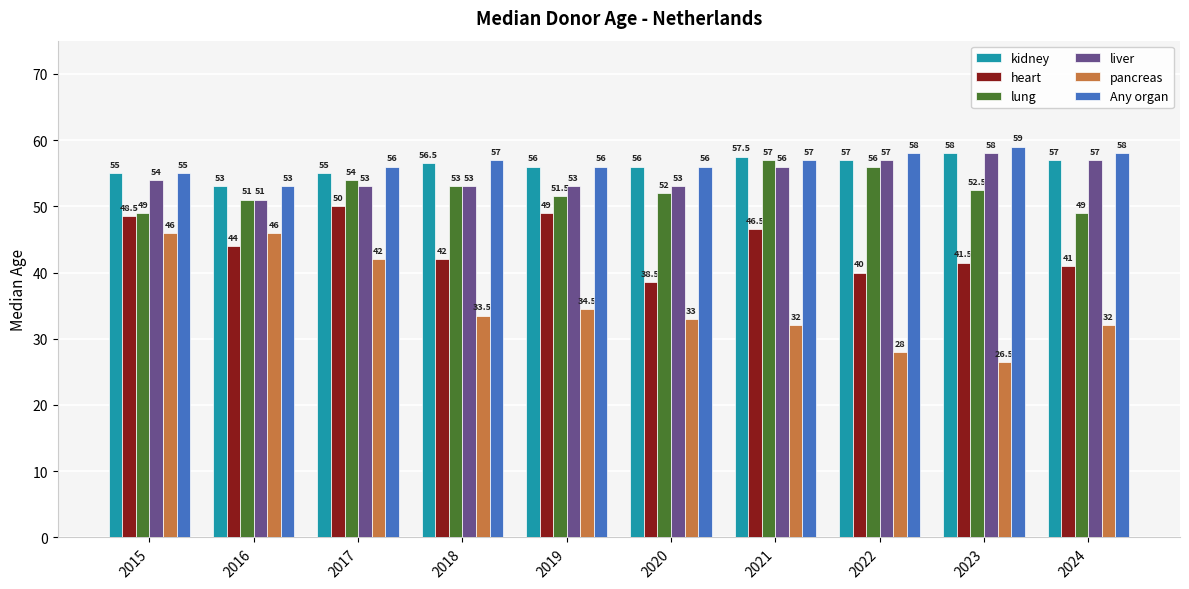

What are all the series names shown in the legend?

kidney, heart, lung, liver, pancreas, Any organ